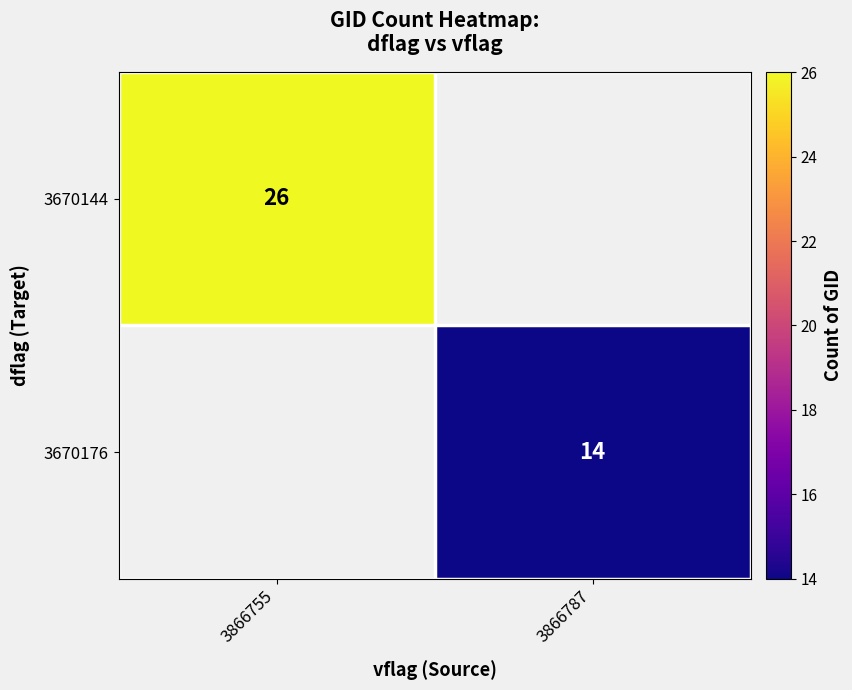

Is the value of 3670144 at 3866755 greater than the value of 3670176 at 3866787?

Yes